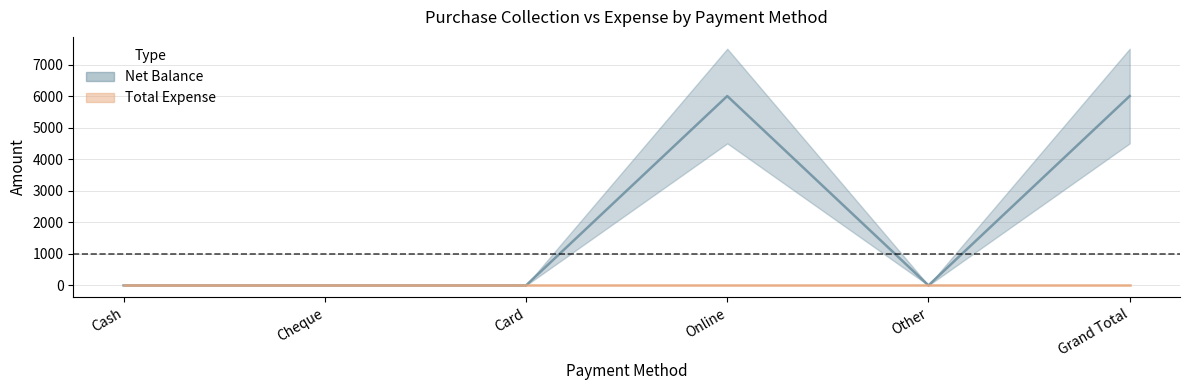

What is the change in value from Cheque to Online?

+6000